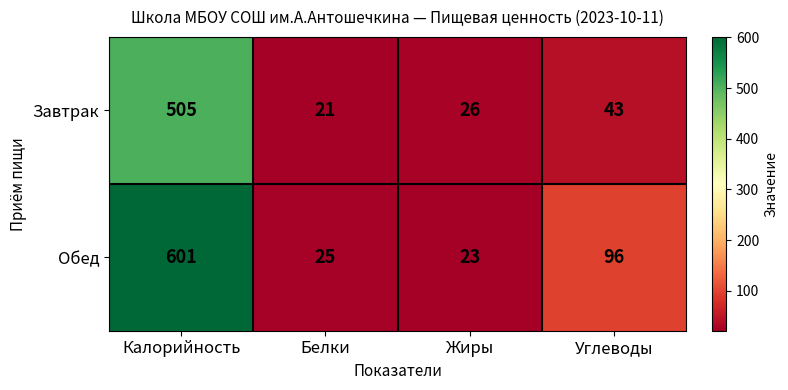

Rank the series at Белки from highest to lowest value.

Обед, Завтрак